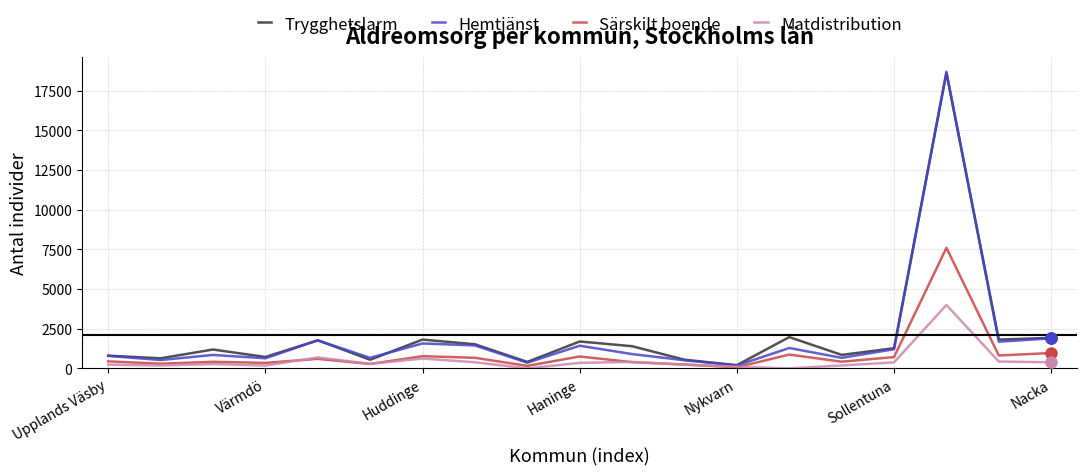

Which series has the largest range (max minus min)?

Hemtjänst